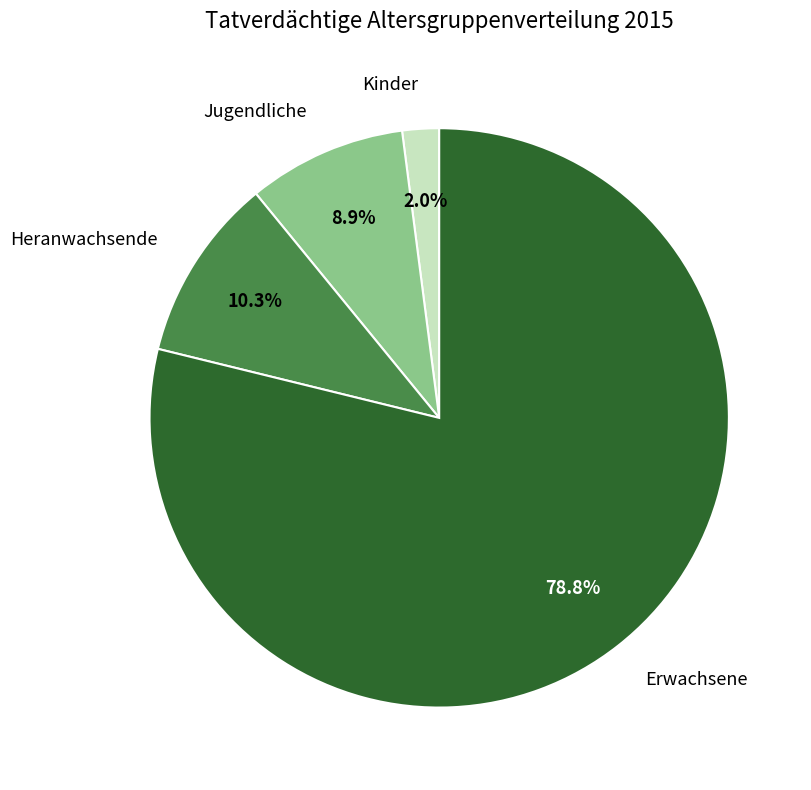

How many segments does this pie chart have?

4